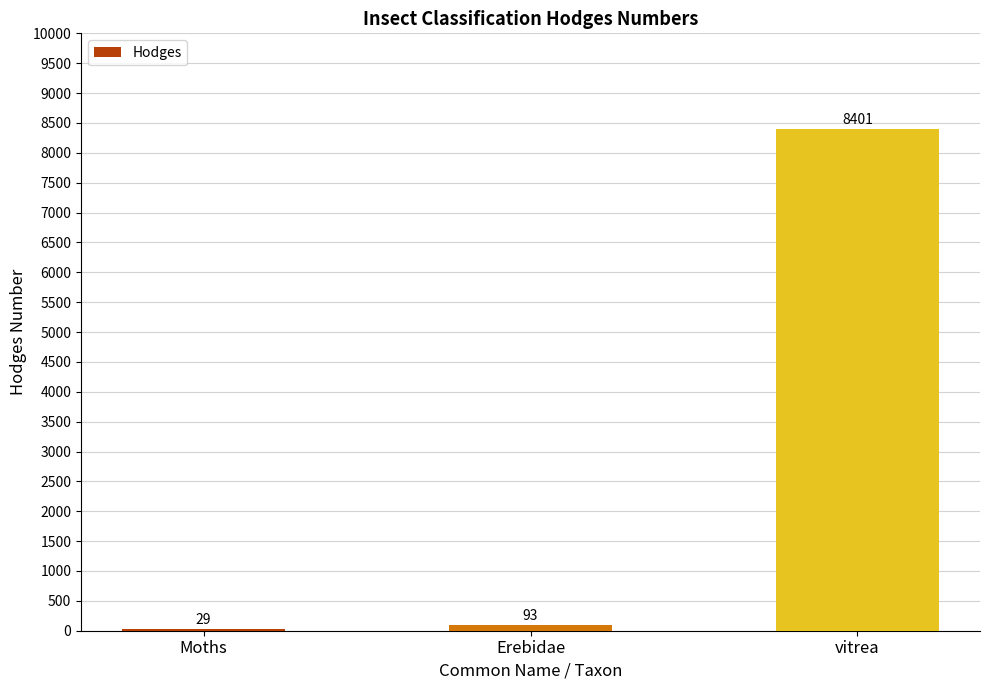

Between Moths and Erebidae, which is larger?

Erebidae